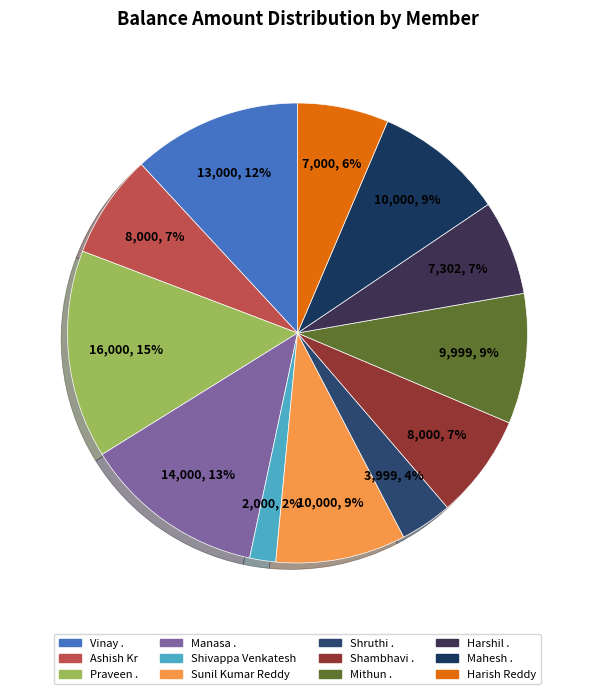

Rank the categories by value from lowest to highest.

Shivappa Venkatesh, Shruthi ., Harish Reddy, Harshil ., Ashish Kr, Shambhavi ., Mithun ., Sunil Kumar Reddy, Mahesh ., Vinay ., Manasa ., Praveen .